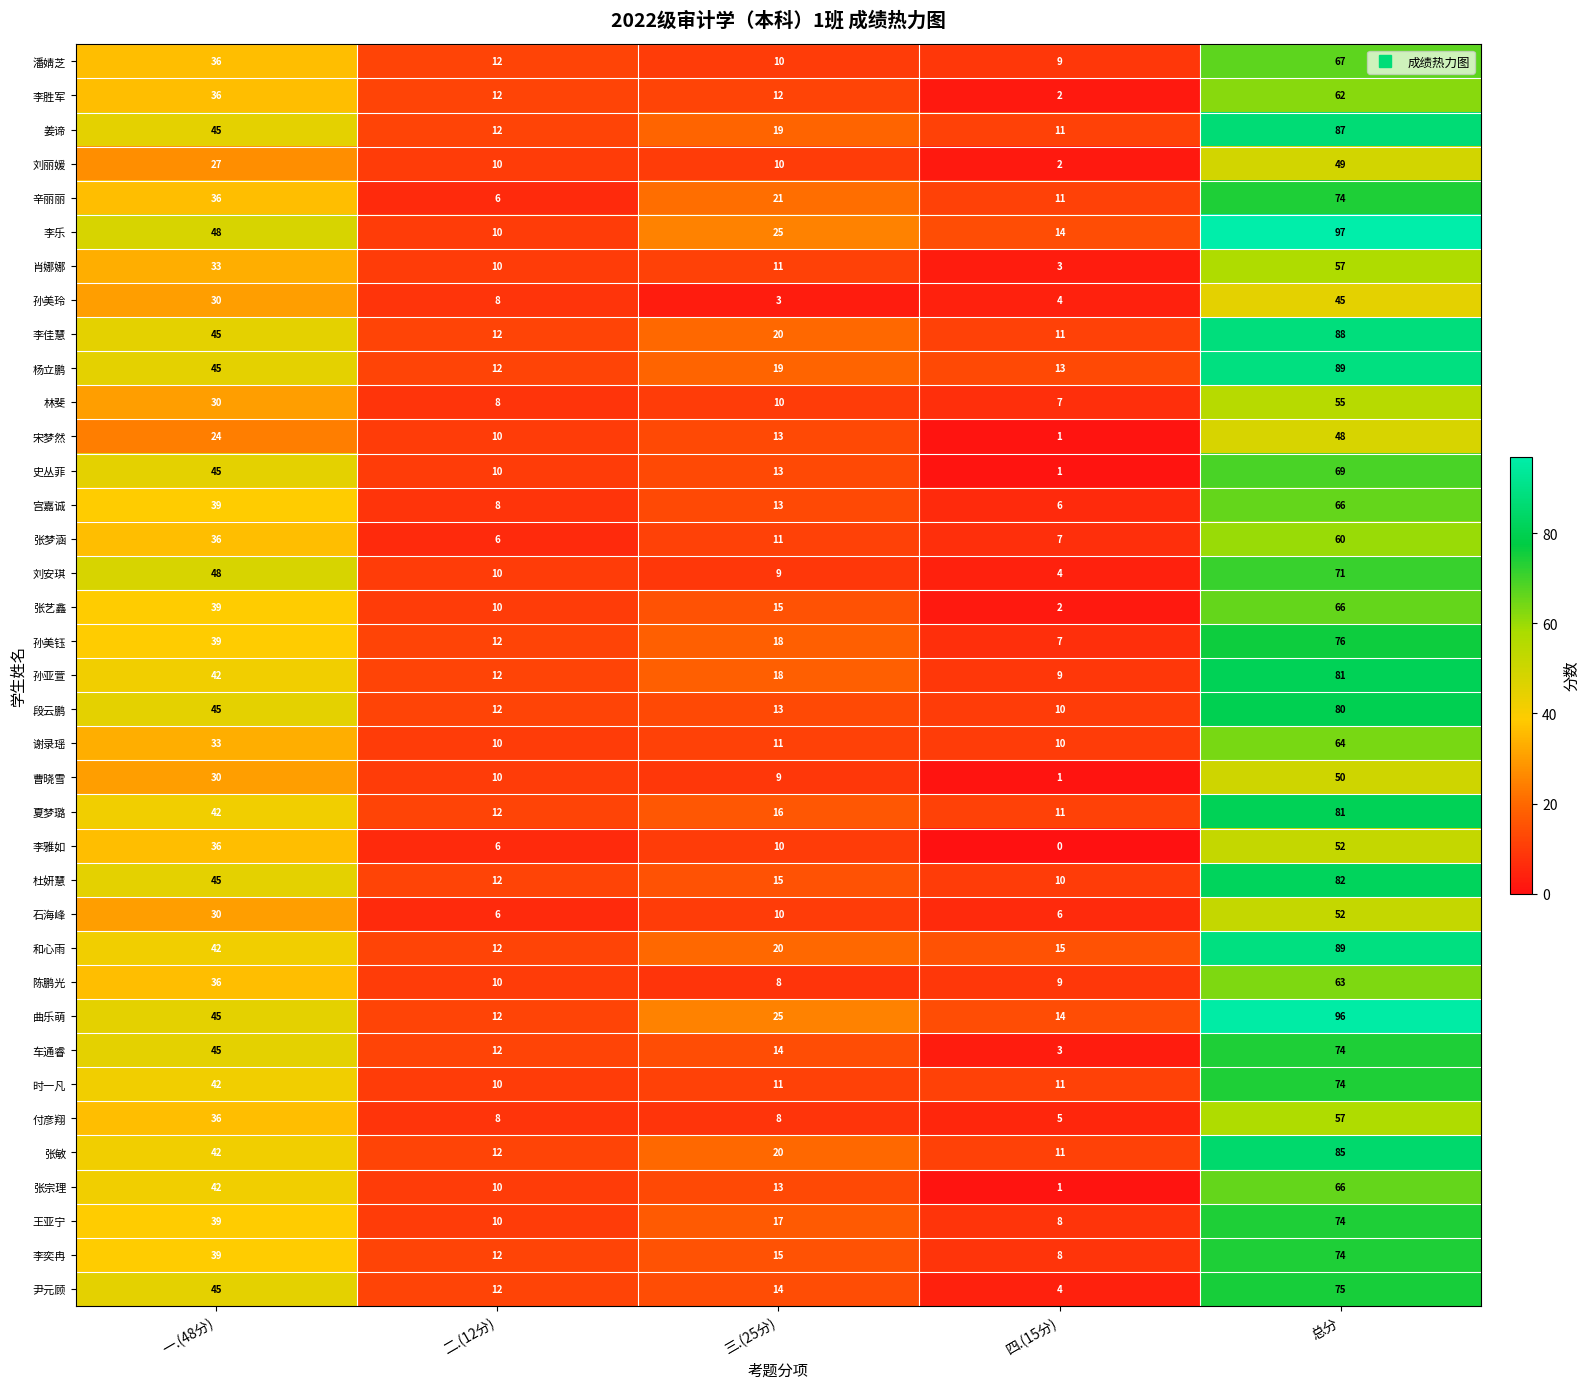

Is it true that 曹晓雪 equals 50 at 总分?

True